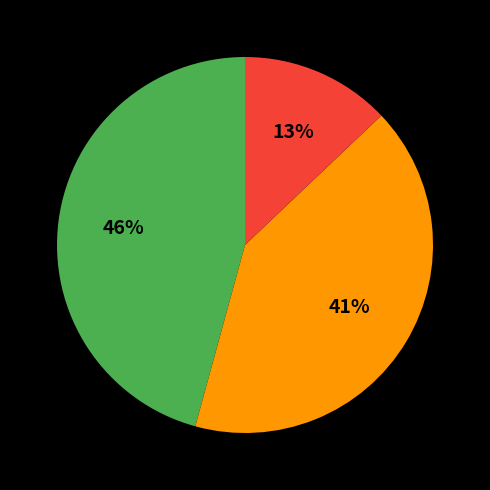

To the nearest percent, what is the difference between the largest and smallest slice percentages?

33%